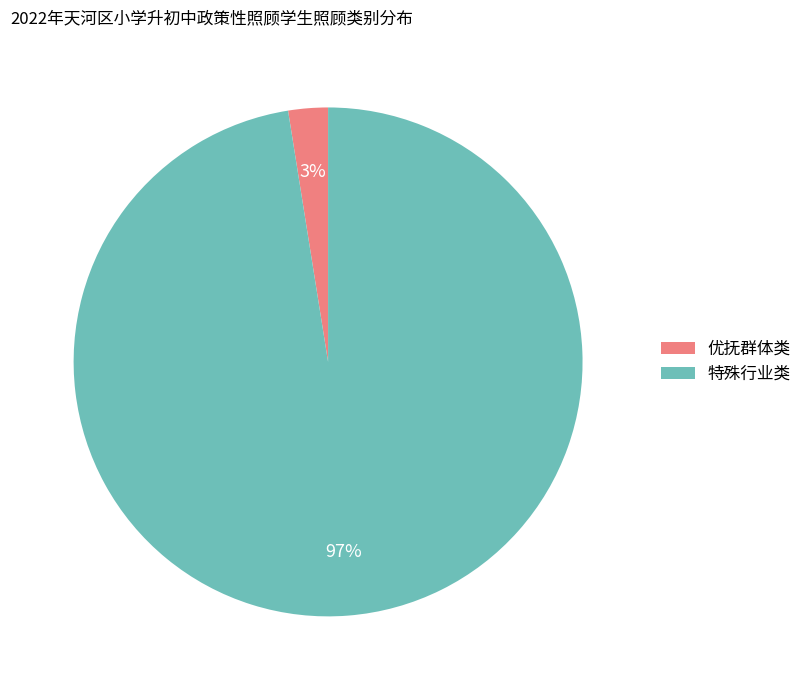

Is it true that 优抚群体类 is 3% of the pie?

True